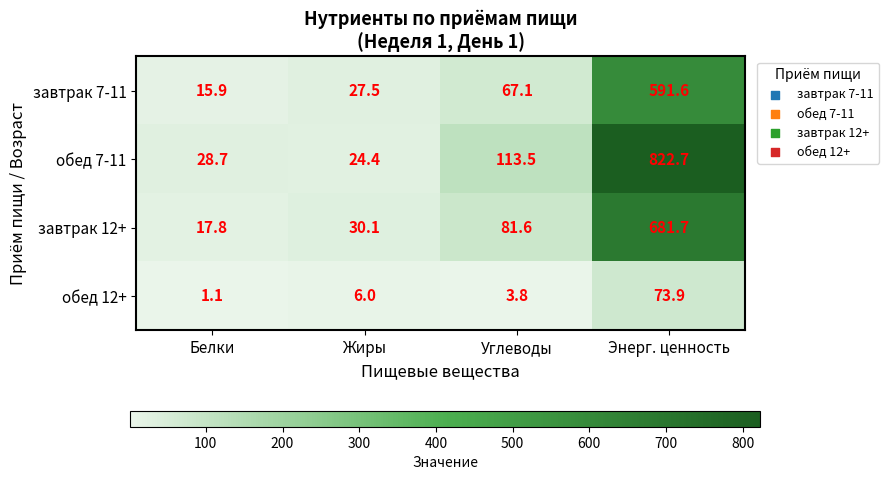

Between Углеводы and Энерг. ценность, which series saw the biggest shift?

обед 7-11